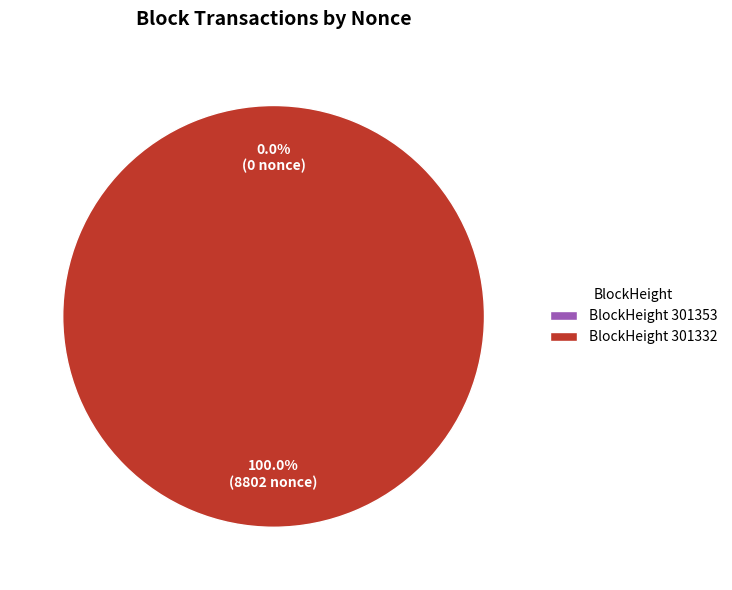

To the nearest percent, what is the difference between the largest and smallest slice percentages?

100%